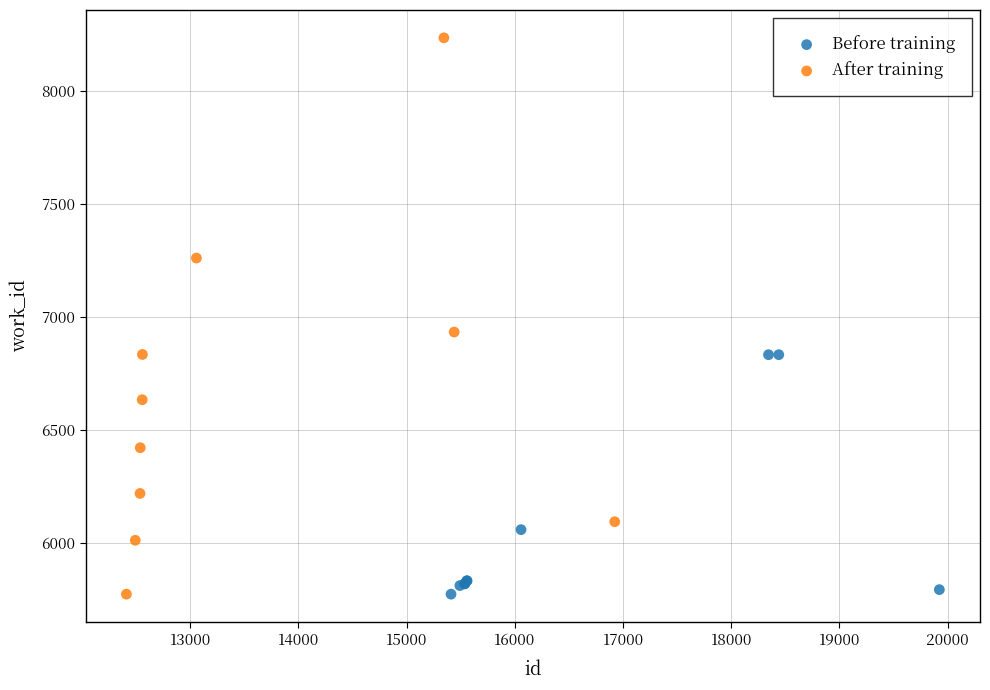

Which series has the largest Y range (max minus min)?

After training